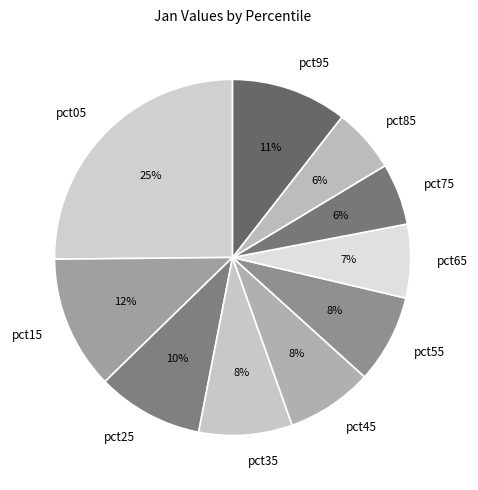

How many segments does this pie chart have?

10